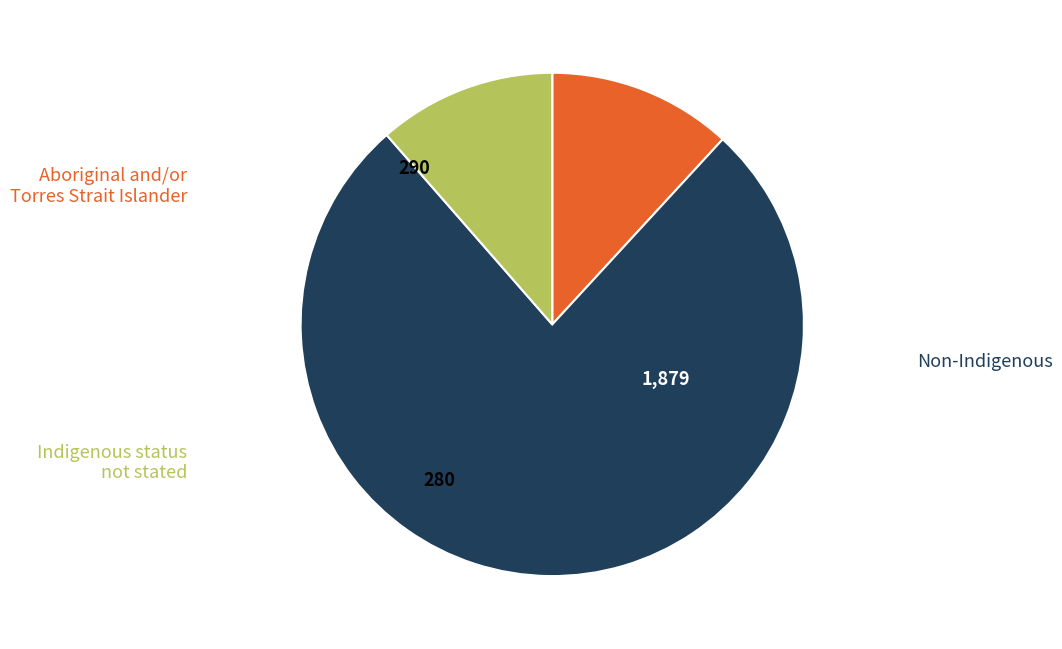

To the nearest percent, what portion does Non-Indigenous represent?

77%